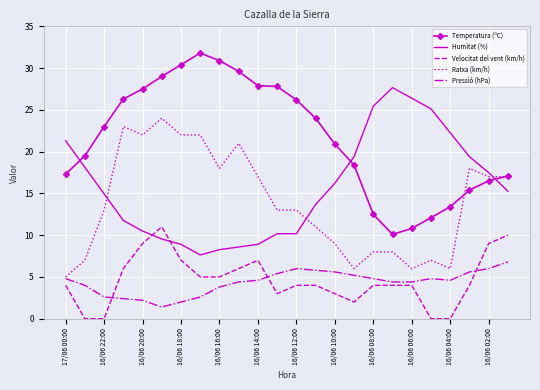

Which series has the largest total across all categories?

Temperatura (ºC)